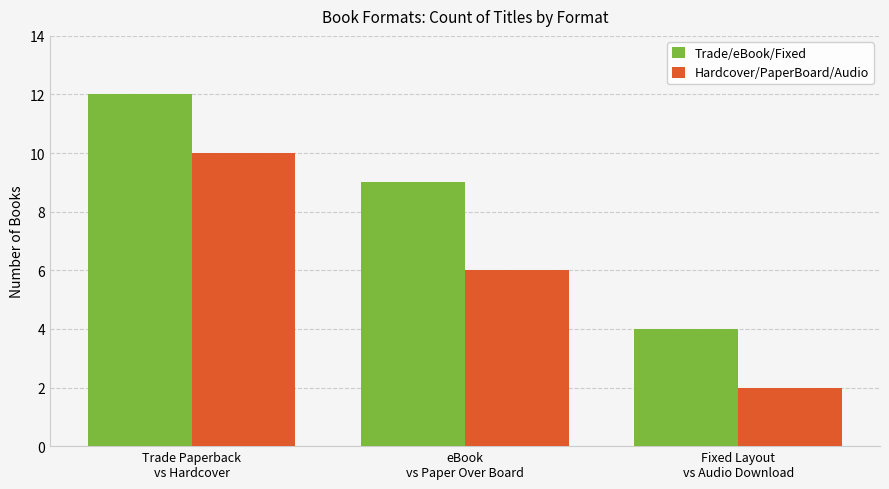

Which label corresponds to the largest value in the chart?

Trade Paperback
vs Hardcover